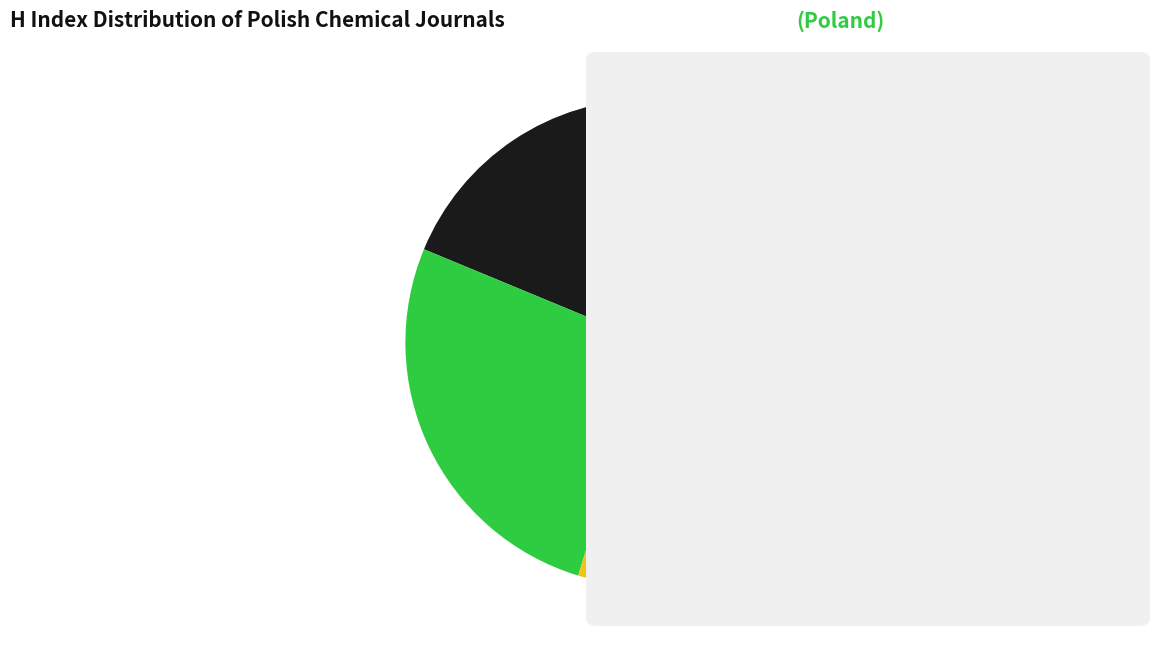

Does any single category account for the majority?

No